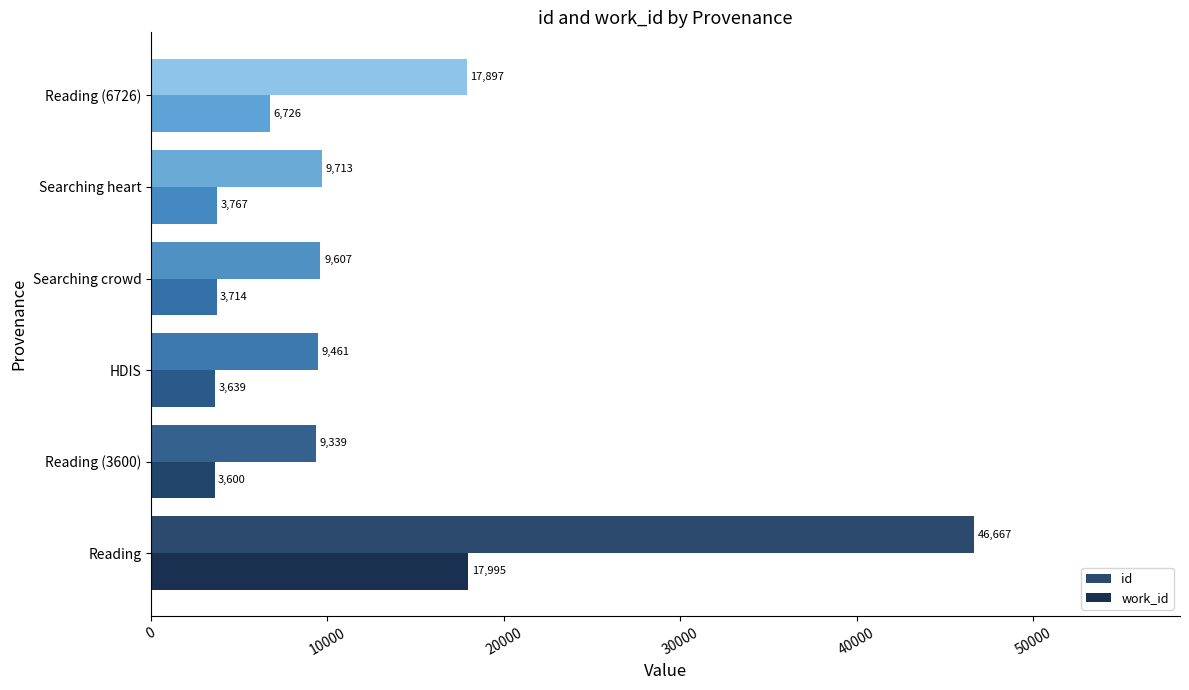

Rank the series by their average value, from highest to lowest.

id, work_id